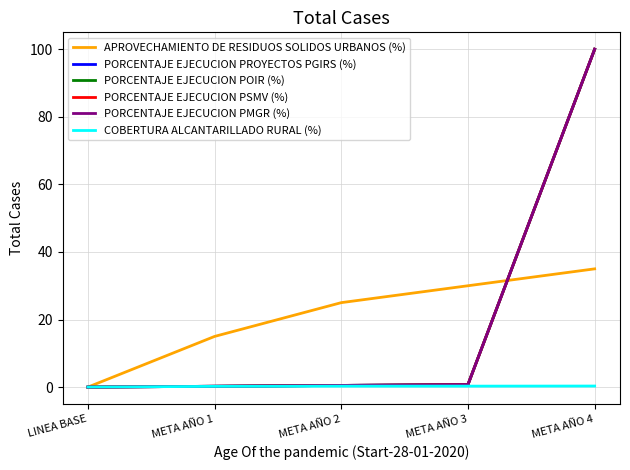

At which category does the chart reach its minimum across all series?

LINEA BASE